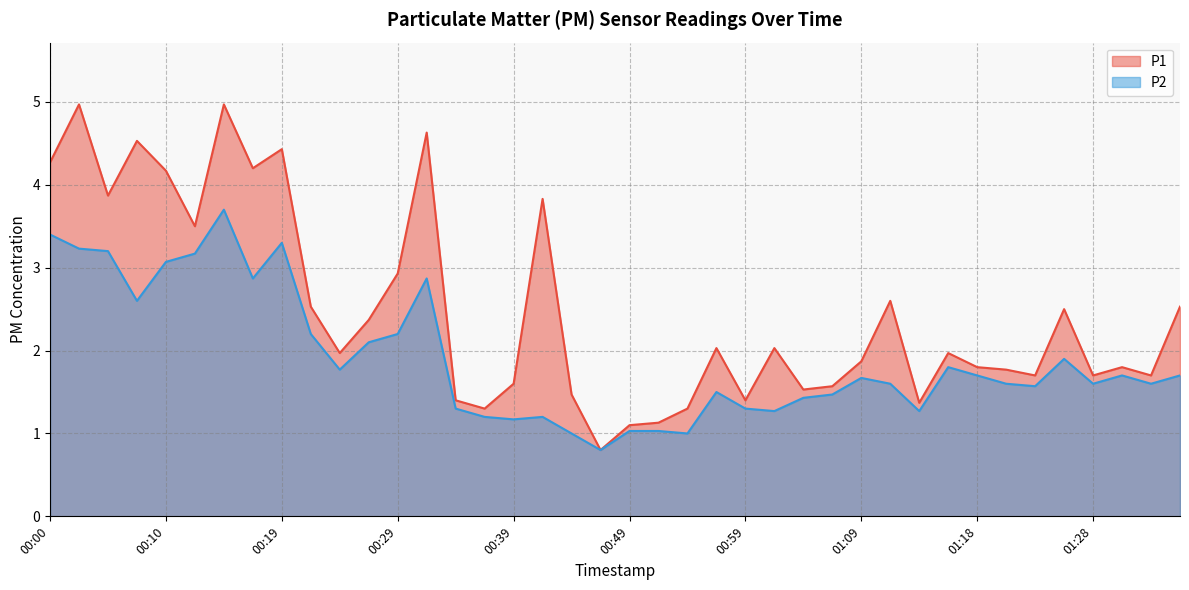

What is the label of the 1st point from the right?

01:36